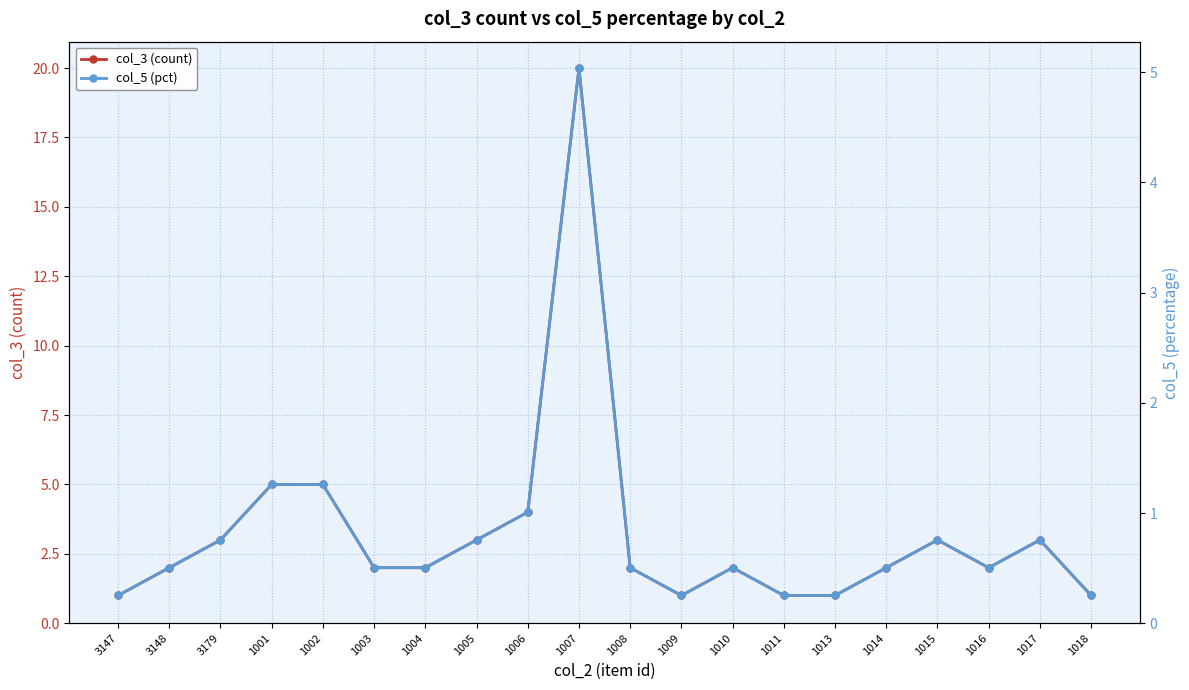

True or false: col_3 (count) has a value of 7.0 at 1001.

False